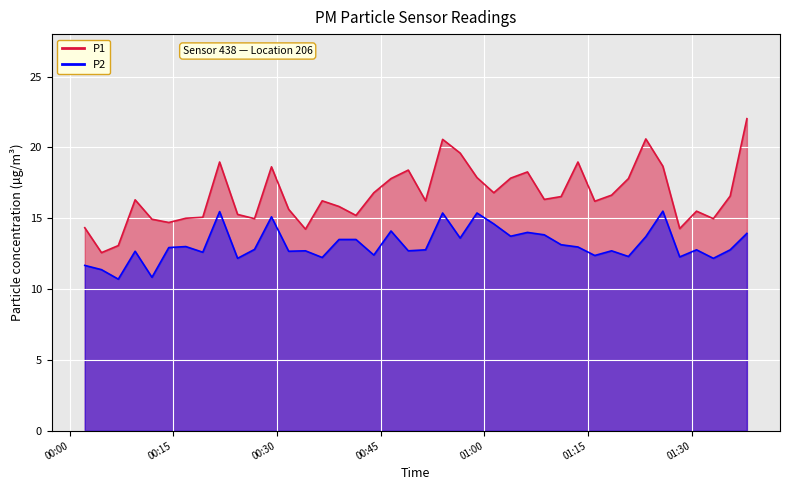

Reading right to left, extract all data points from this chart.

P1: 22.0	16.6	15.0	15.5	14.3	18.7	20.6	17.8	16.6	16.2	19.0	16.5	16.3	18.3	17.8	16.8	17.9	19.6	20.6	16.2	18.4	17.8	16.8	15.2	15.8	16.2	14.2	15.6	18.6	15.0	15.3	19.0	15.1	15.0	14.7	14.9	16.3	13.1	12.6	14.3
P2: 13.9	12.8	12.2	12.8	12.3	15.5	13.7	12.3	12.7	12.4	13.0	13.1	13.8	14.0	13.7	14.6	15.4	13.6	15.4	12.8	12.7	14.1	12.4	13.5	13.5	12.2	12.7	12.7	15.1	12.8	12.2	15.5	12.6	13.0	12.9	10.8	12.7	10.7	11.4	11.7